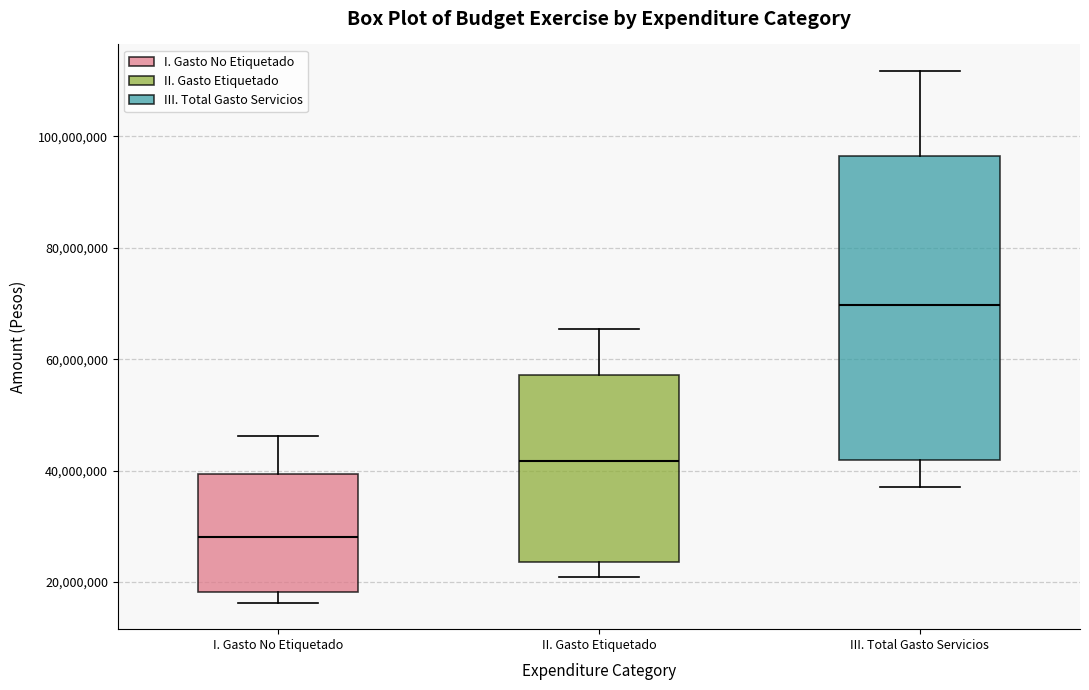

Reading left to right, transcribe this box plot: for each box, give where its median line is, the range the box spans, and where its two whiskers end, as read against the y-axis. The values are not printed on the chart, so give them approximately, as read against the axis.

I. Gasto No Etiquetado: median 28000000, box 18000000 to 40000000, whiskers 16000000 to 46000000
II. Gasto Etiquetado: median 42000000, box 24000000 to 58000000, whiskers 20000000 to 66000000
III. Total Gasto Servicios: median 70000000, box 42000000 to 96000000, whiskers 38000000 to 112000000